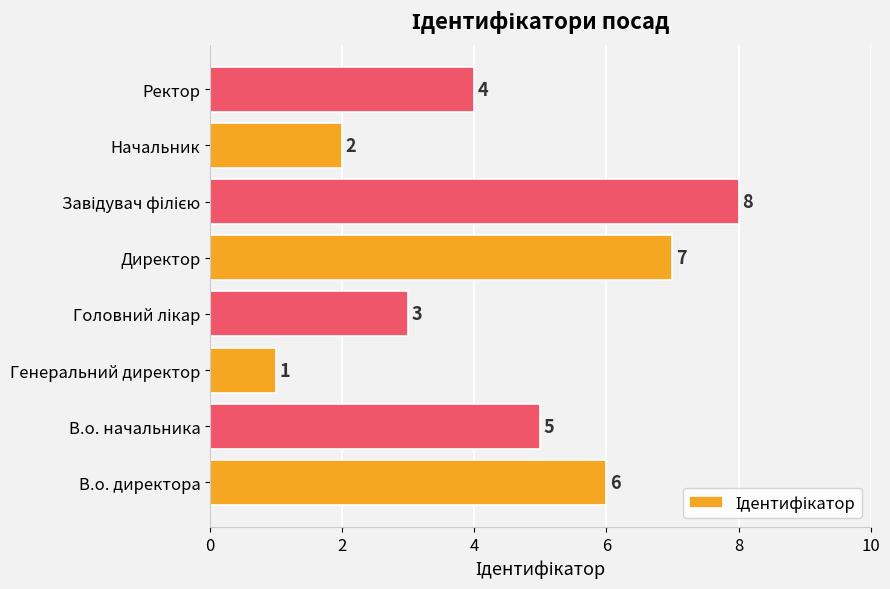

How many values are between 3 and 7?

5